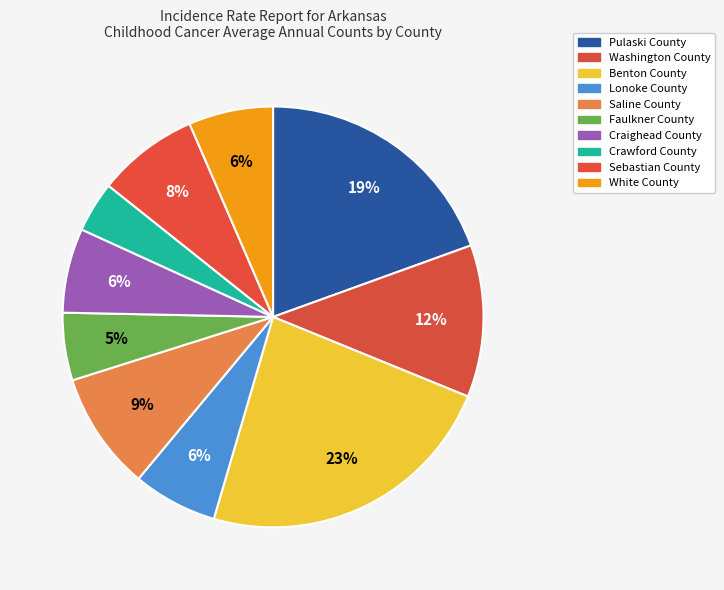

How many slices are in this pie chart?

10